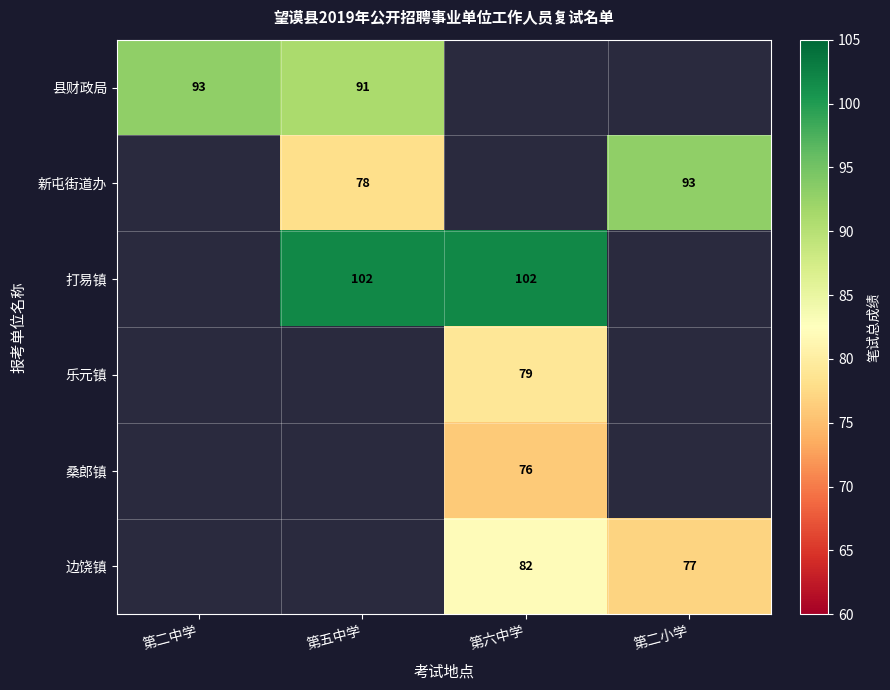

True or false: 桑郎镇 has a value of 37 at 第六中学.

False